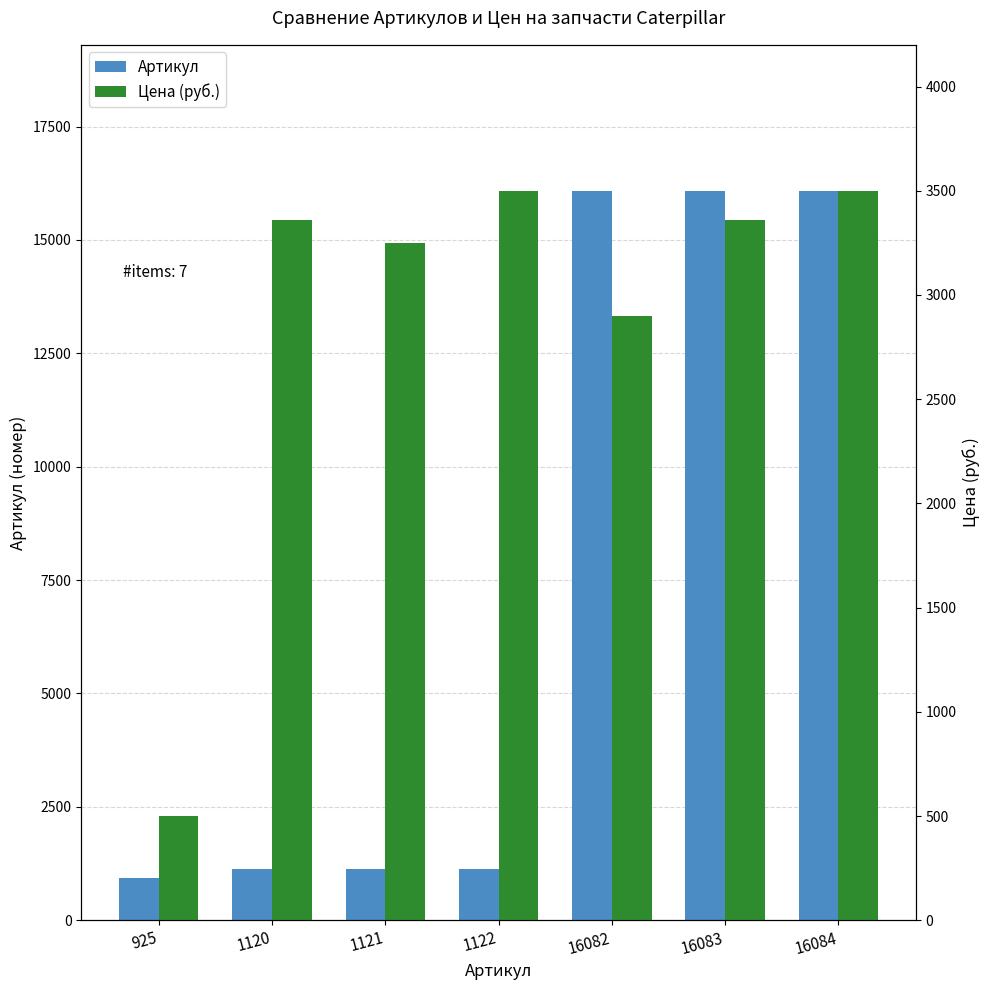

What is the value of the Артикул bar at the 4th from the left?

1122